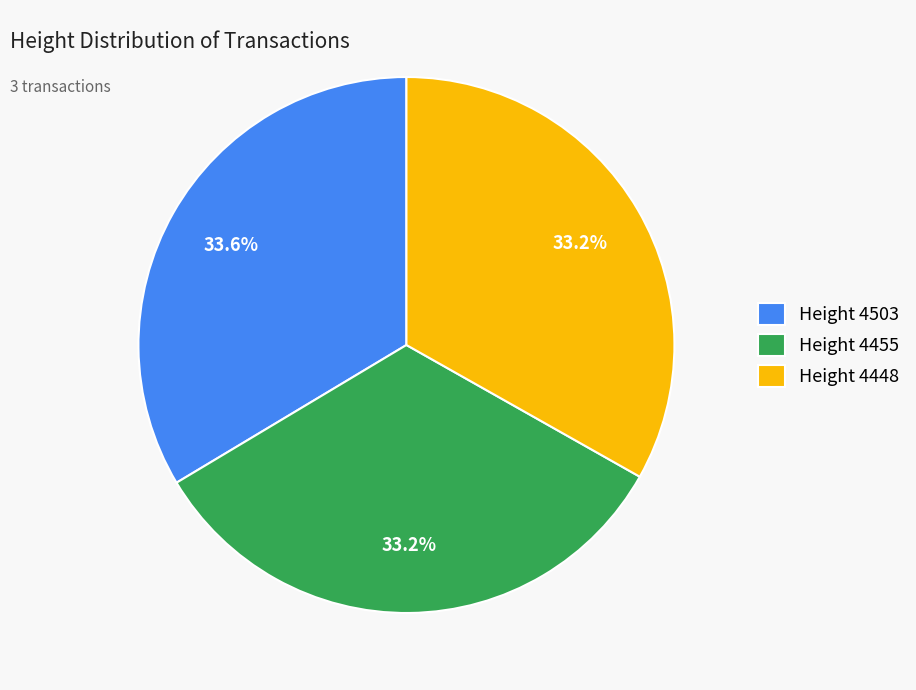

How many segments does this pie chart have?

3